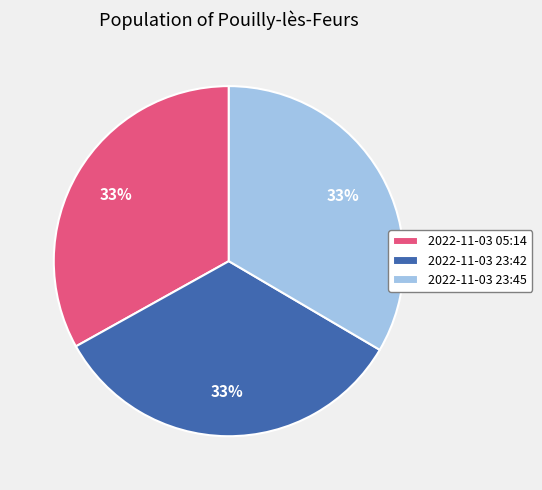

To the nearest percent, what is the combined percentage of 2022-11-03 23:42 and 2022-11-03 05:14?

67%